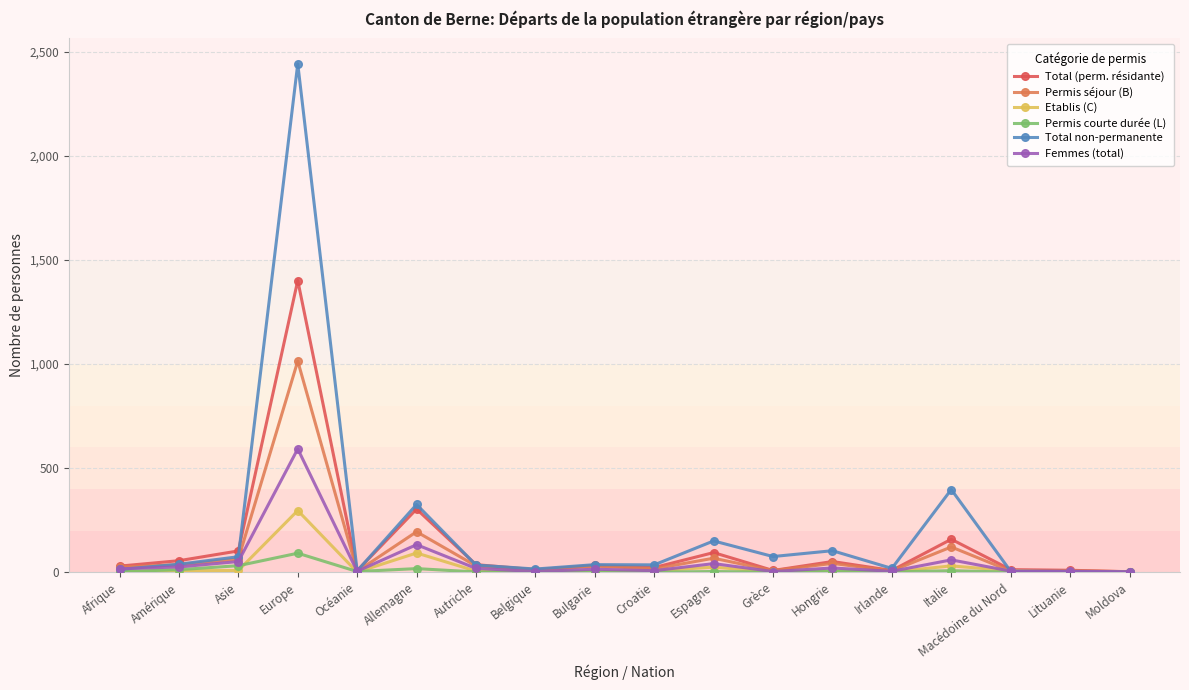

How many lines are shown in the chart?

6